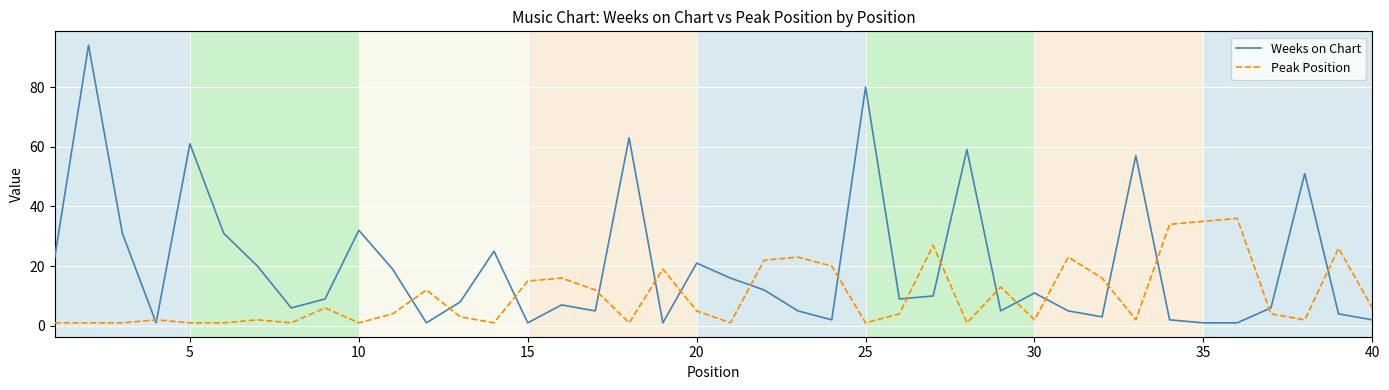

What is the greatest value displayed?

94